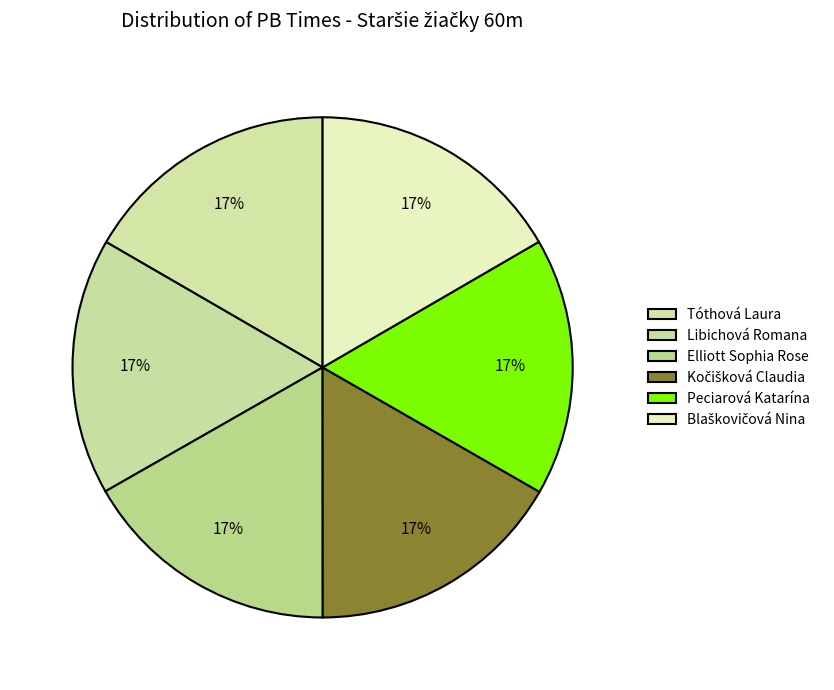

Which category has the smallest portion of the pie?

Libichová Romana